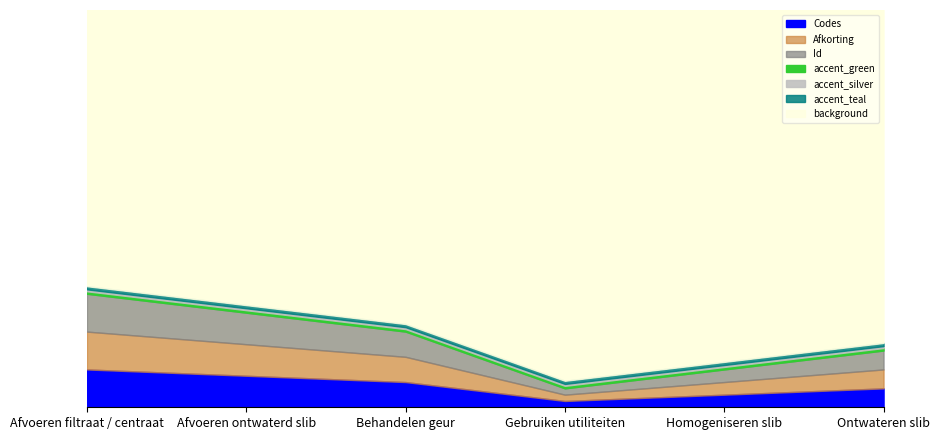

True or false: Codes has a value of 6 at Behandelen geur.

False